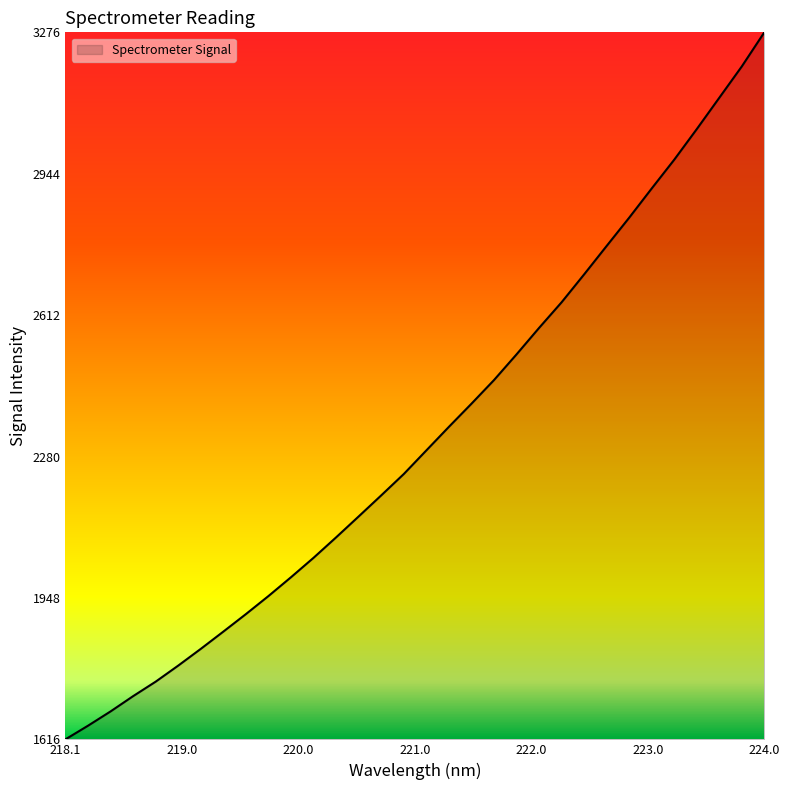

What is the difference between the maximum and minimum values?

1660.0